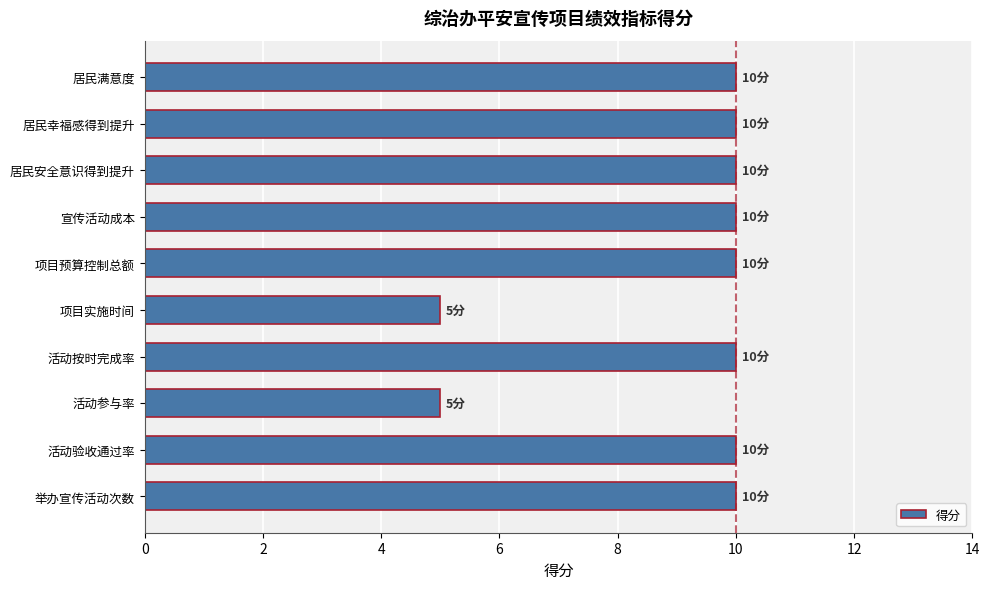

What is the minimum value shown in the chart?

5